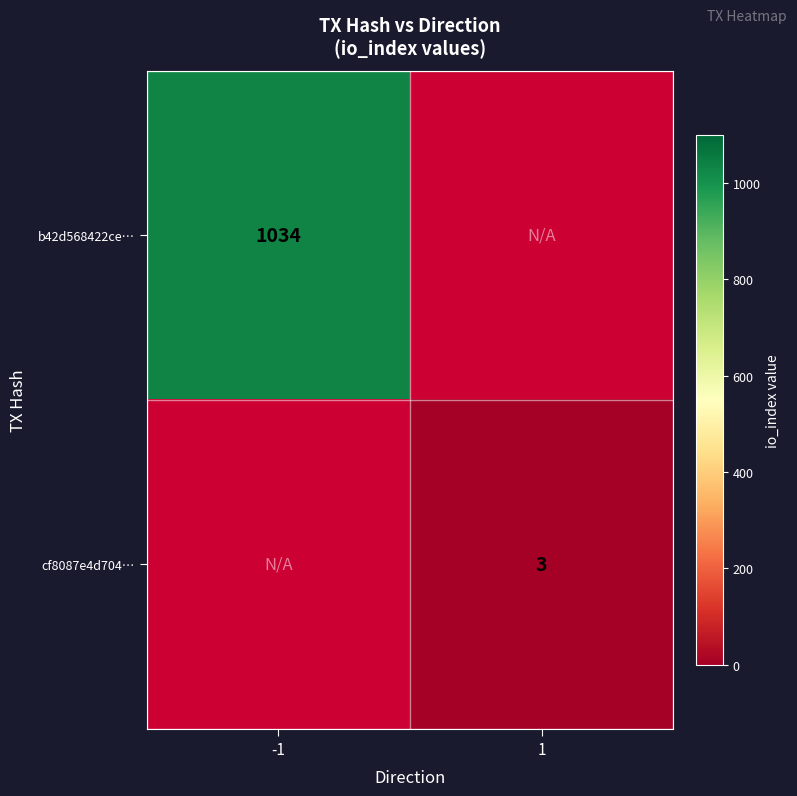

Is the value of cf8087e4d704… at 1 greater than the value of b42d568422ce… at -1?

No